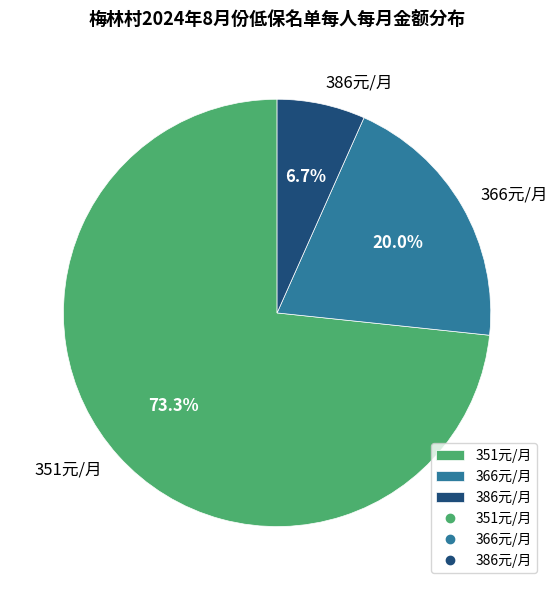

Is there a majority slice in this chart?

Yes